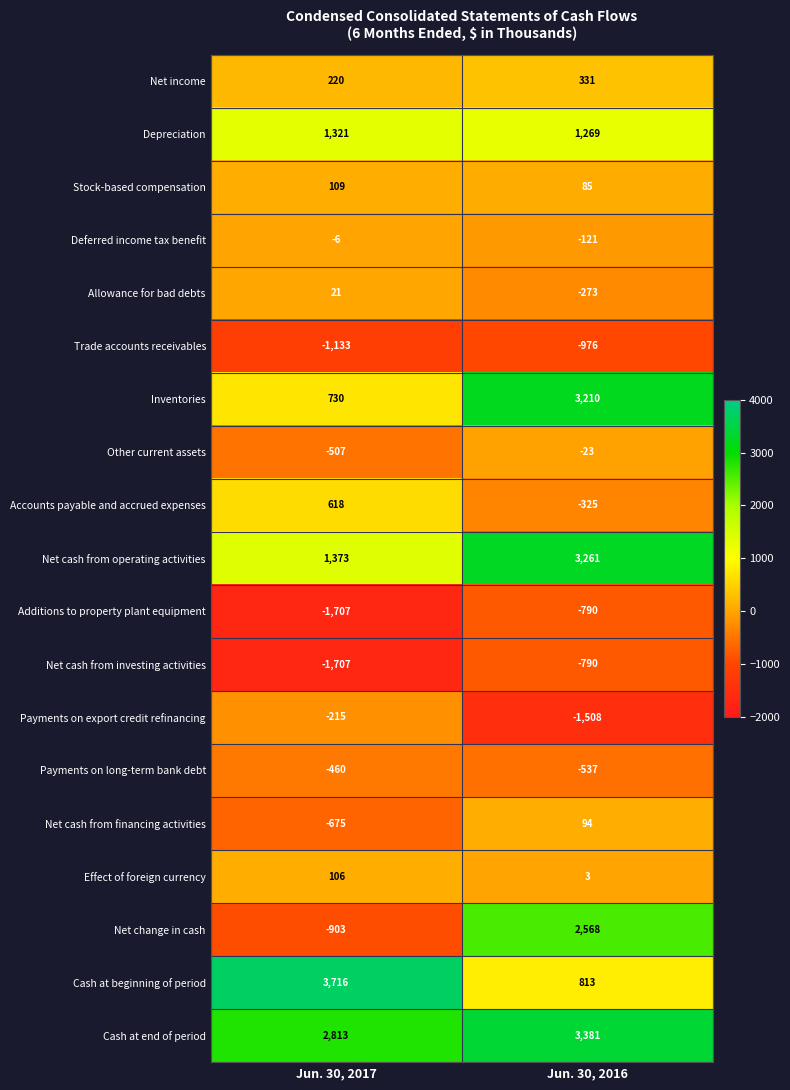

Is it true that Accounts payable and accrued expenses equals 167 at Jun. 30, 2017?

False